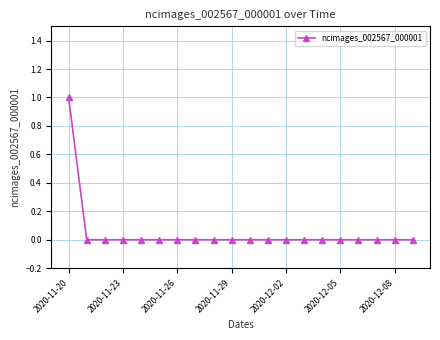

How many categories are shown in the chart?

20